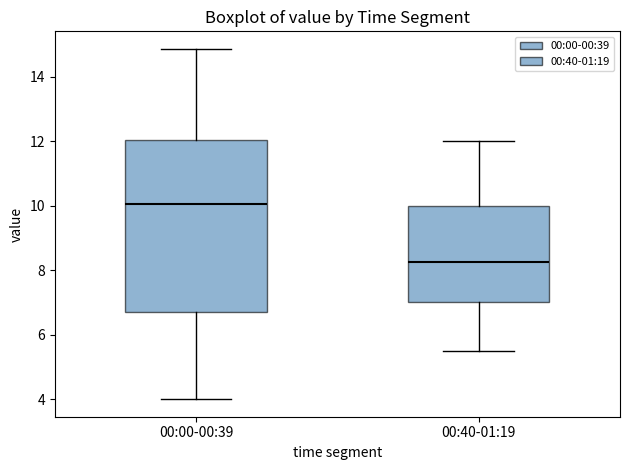

Reading left to right, read every box against the y-axis: the position of its median line, the range the box covers, and the ends of its whiskers. The values are not printed on the chart, so give them approximately, as read against the axis.

00:00-00:39: median 10.0, box 6.8 to 12.0, whiskers 4.0 to 14.8
00:40-01:19: median 8.2, box 7.0 to 10.0, whiskers 5.6 to 12.0